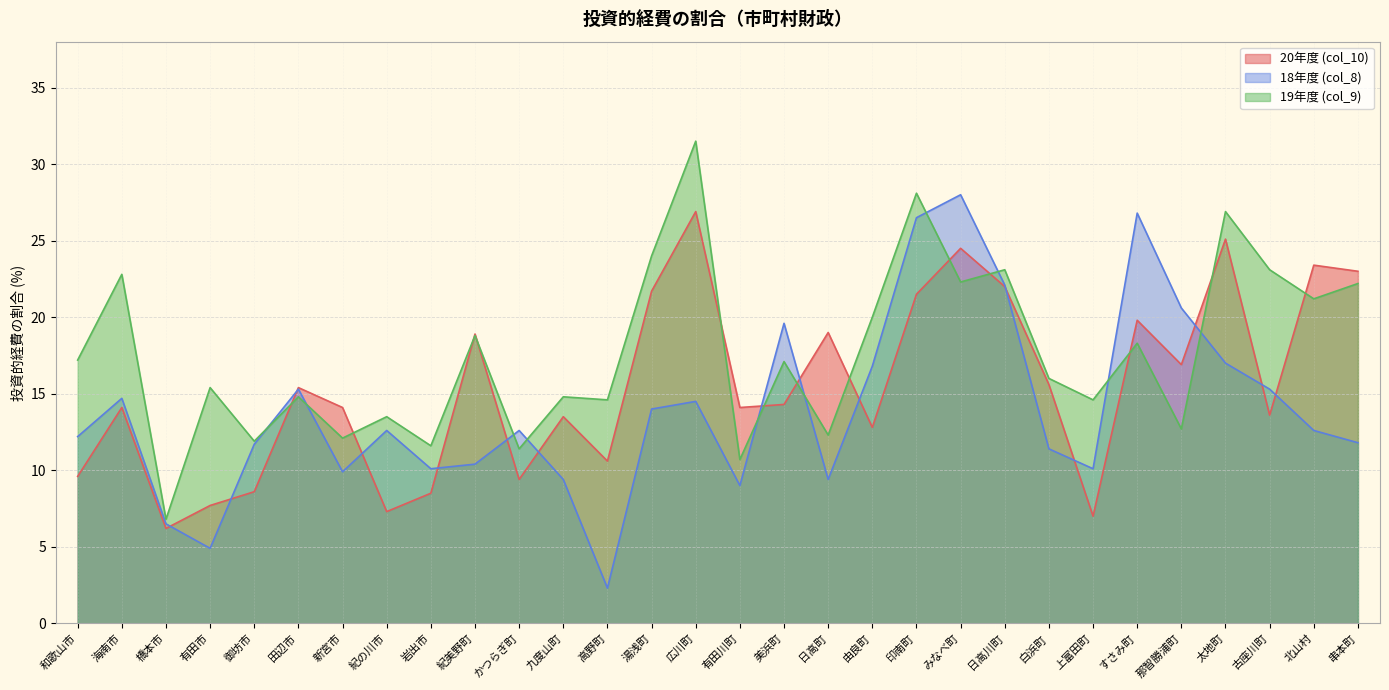

What is the difference between the maximum and minimum values in the 18年度 (col_8) series?

25.7